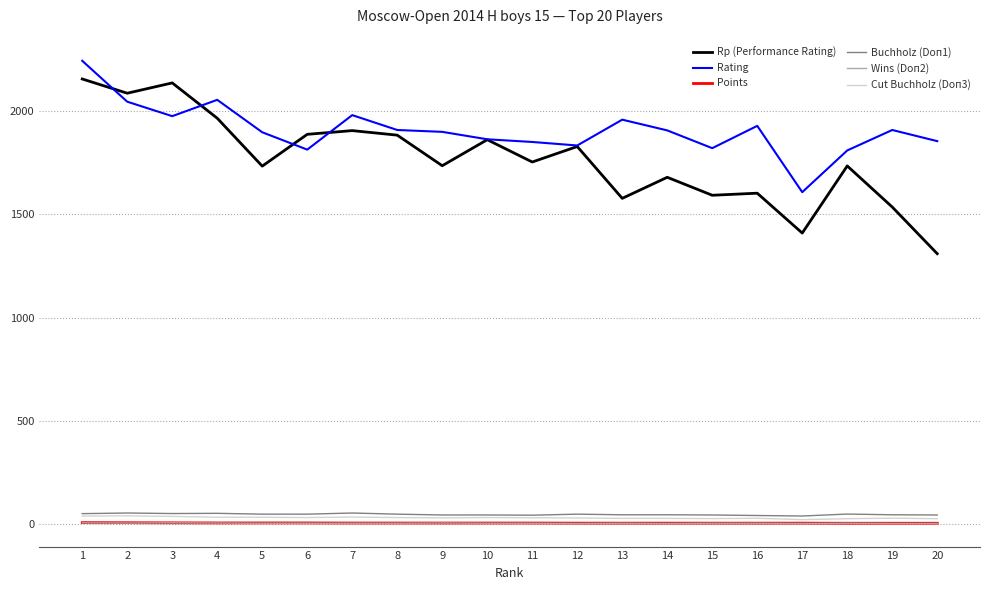

Between 8 and 13, which series saw the biggest shift?

Rp (Performance Rating)